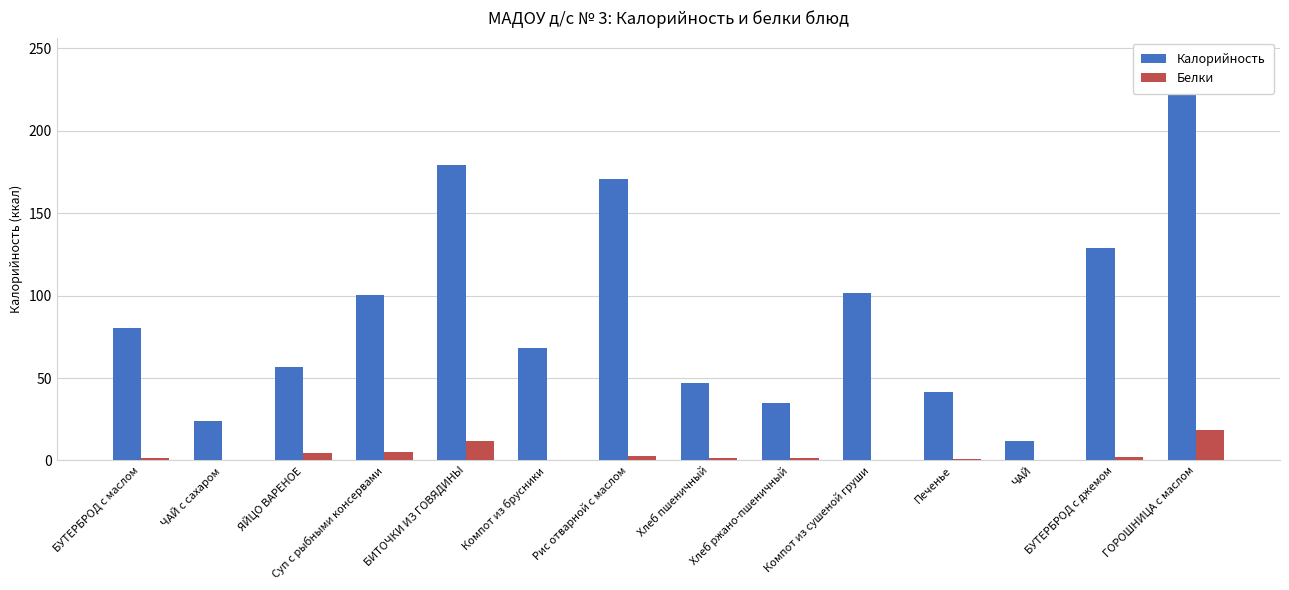

What is the difference between the second highest and minimum values in the Калорийность series?

167.3